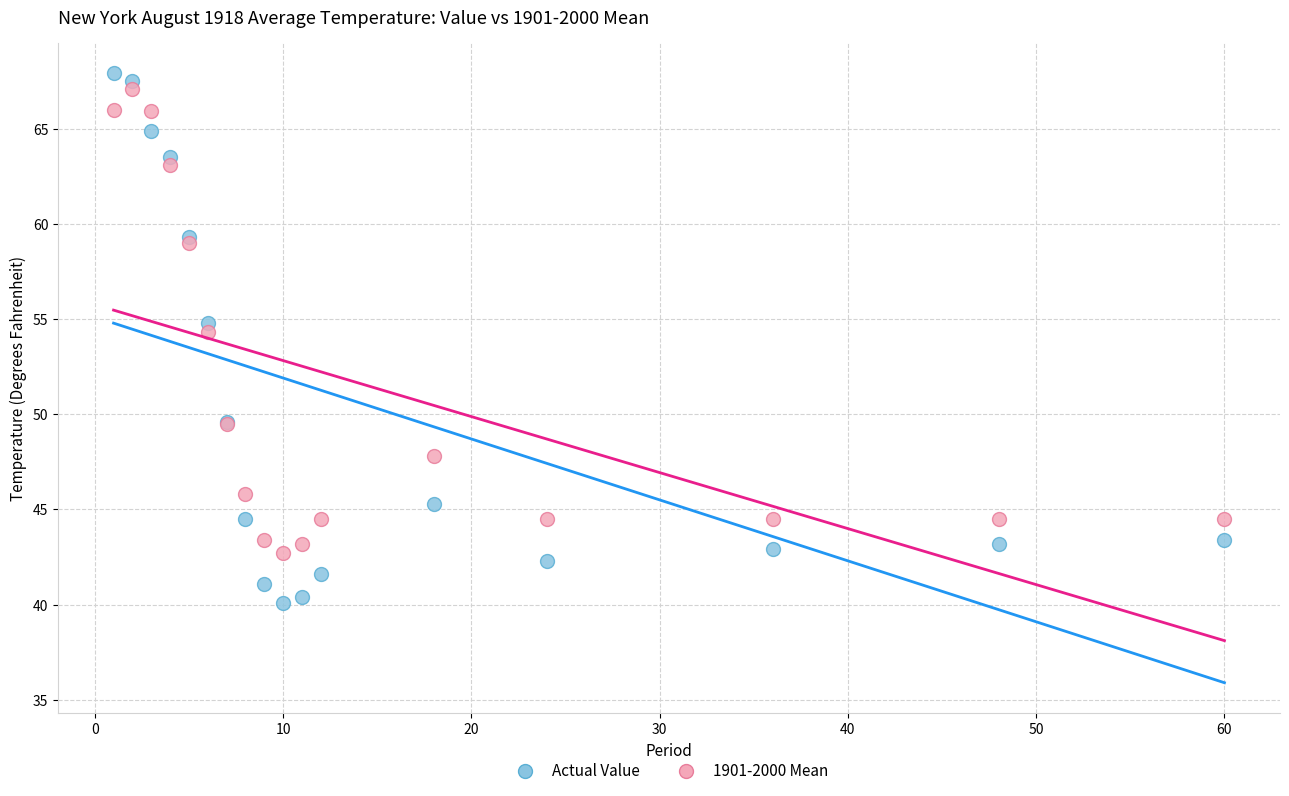

What is the X range (max minus min) for the scatter plot?

59.0